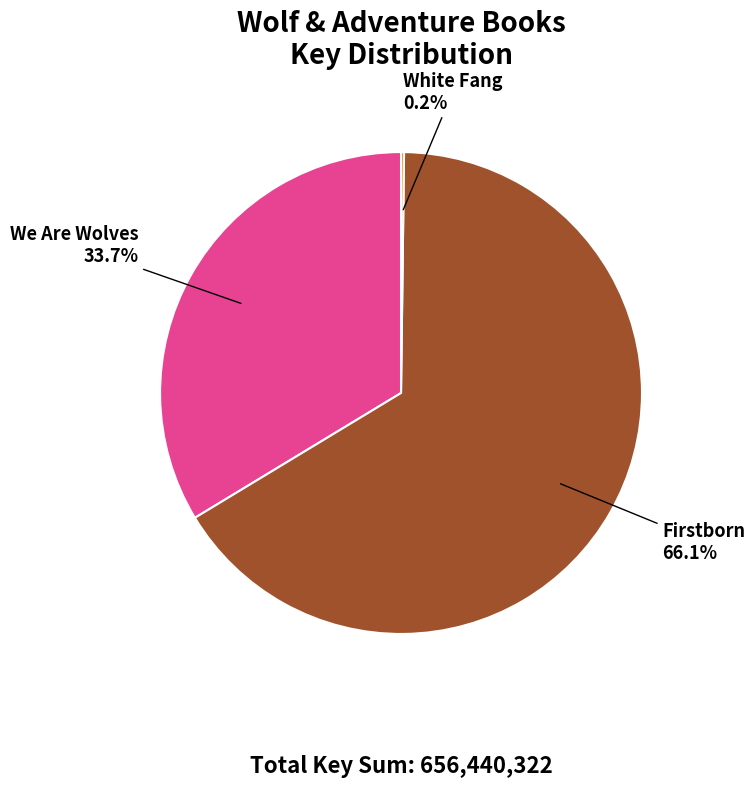

Does any single category account for the majority?

Yes